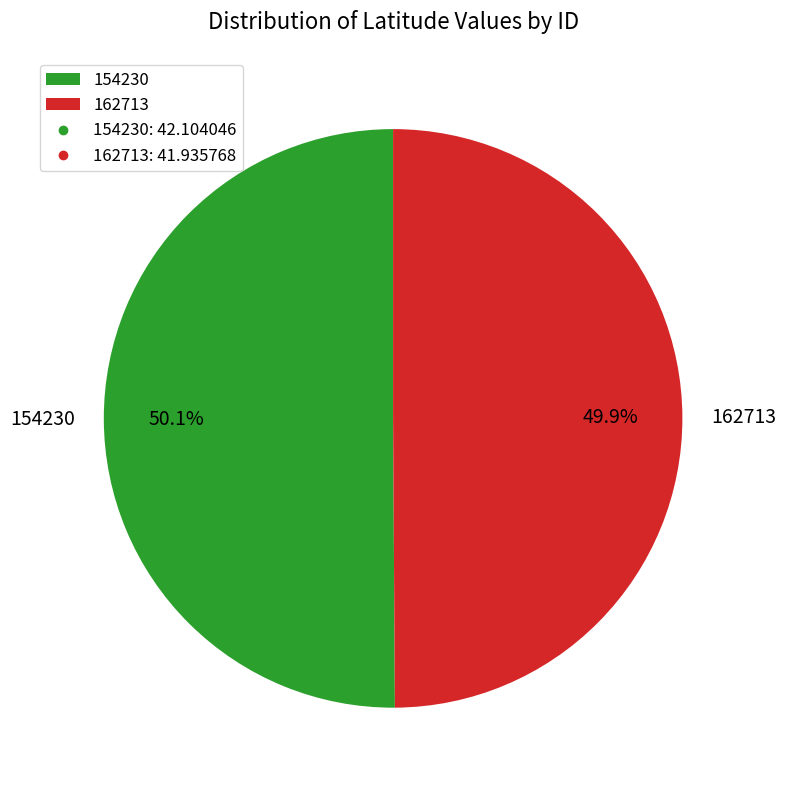

What is the total percentage of 162713 and 154230?

100.0%